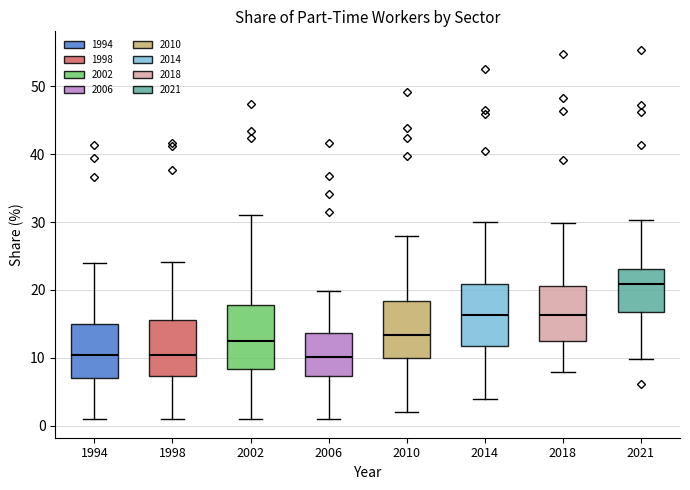

Reading left to right, read every box against the y-axis: the position of its median line, the range the box covers, and the ends of its whiskers. The values are not printed on the chart, so give them approximately, as read against the axis.

1994: median 10, box 7 to 15, whiskers 1 to 24
1998: median 10, box 7 to 16, whiskers 1 to 24
2002: median 12, box 8 to 18, whiskers 1 to 31
2006: median 10, box 7 to 14, whiskers 1 to 20
2010: median 13, box 10 to 18, whiskers 2 to 28
2014: median 16, box 12 to 21, whiskers 4 to 30
2018: median 16, box 12 to 21, whiskers 8 to 30
2021: median 21, box 17 to 23, whiskers 10 to 30